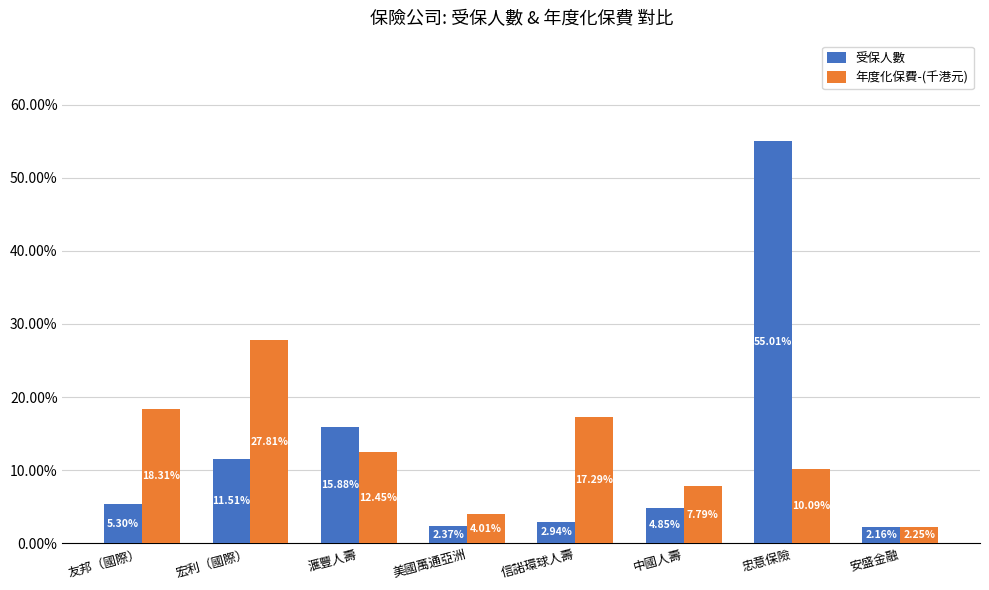

At which category is the sum across all series the highest?

忠意保險